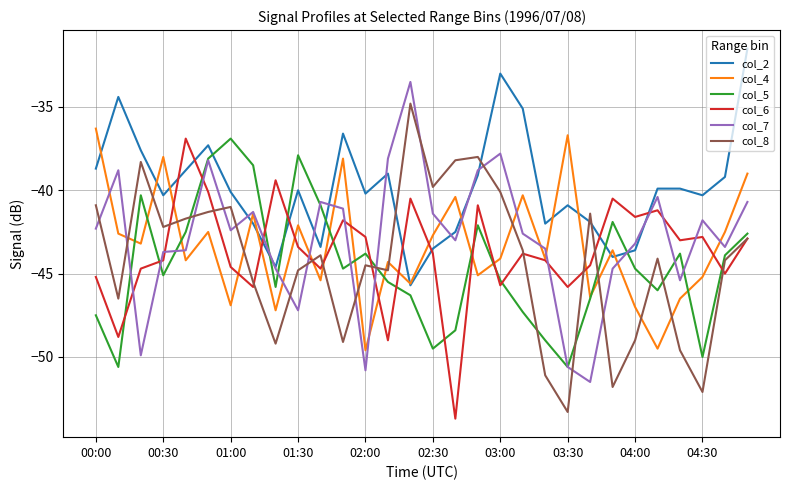

True or false: col_6 and col_5 cross at least once.

True